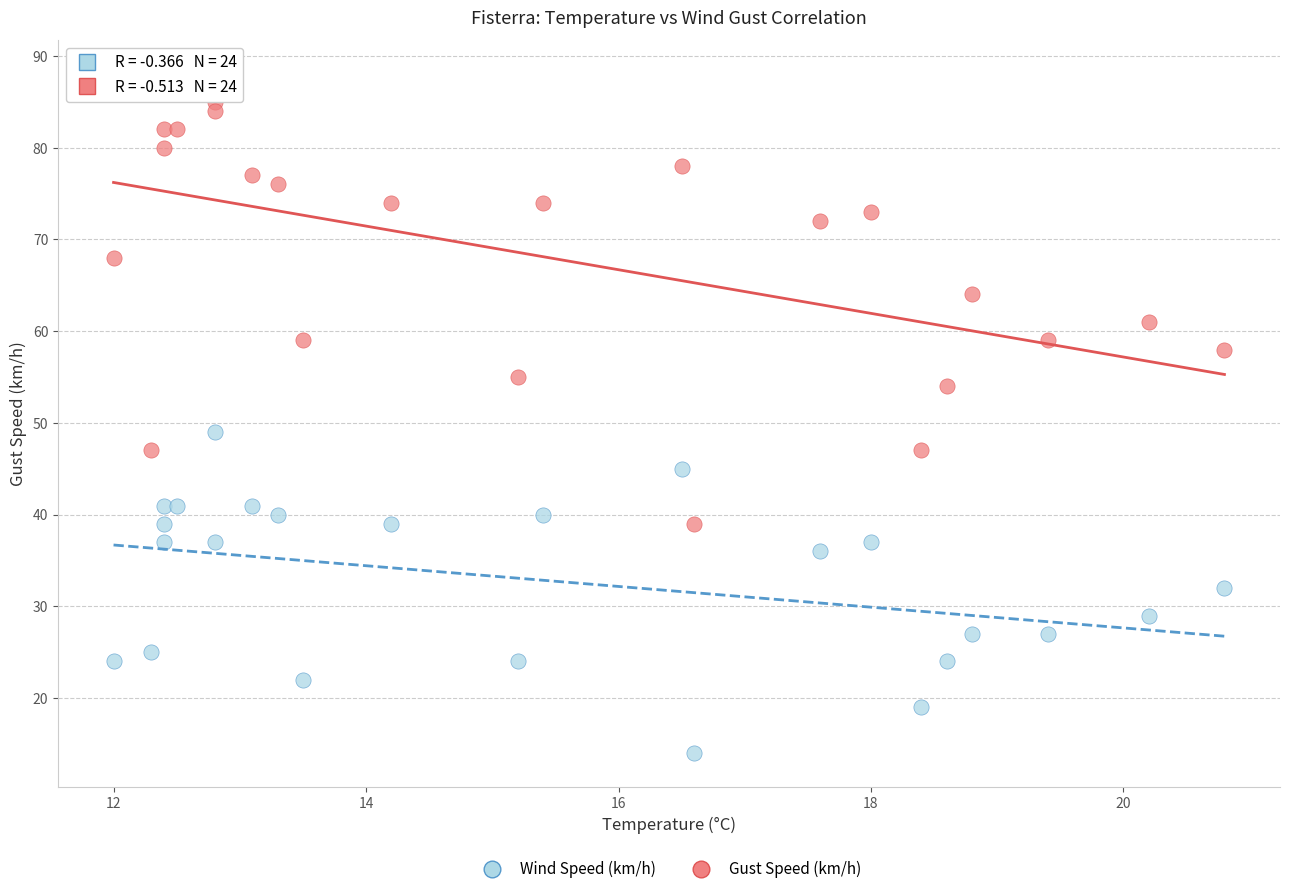

Across all data points, what is the range of Y values (max minus min)?

74